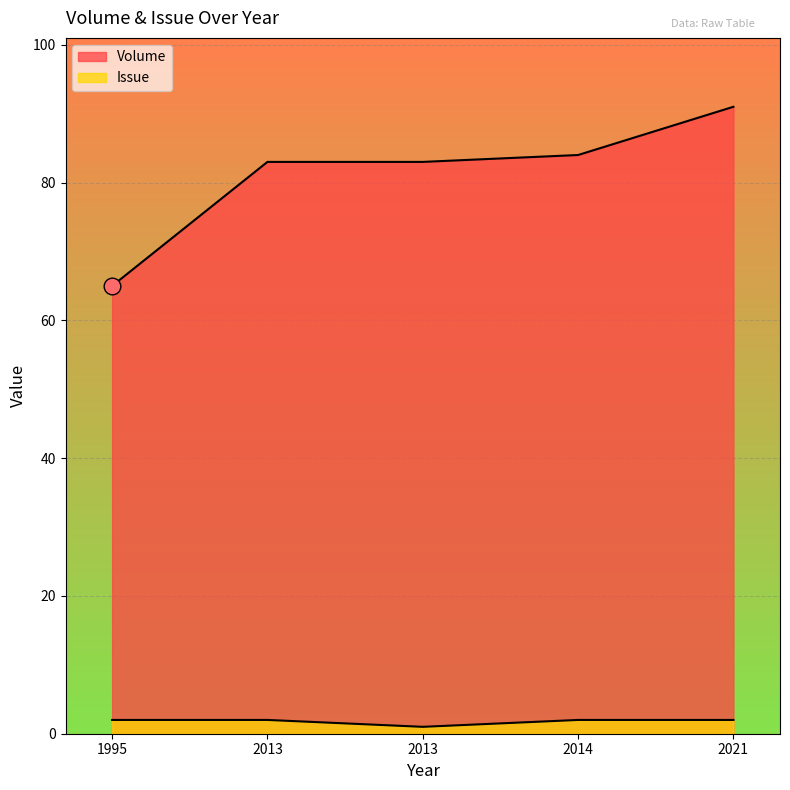

What is the value of the Volume point at the 4th from the left?

84